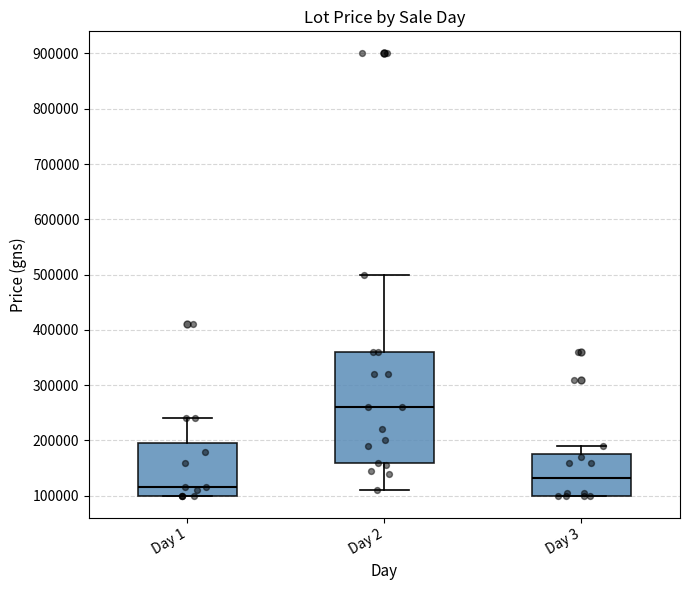

Reading left to right, read every box against the y-axis: the position of its median line, the range the box covers, and the ends of its whiskers. The values are not printed on the chart, so give them approximately, as read against the axis.

Day 1: median 120000, box 100000 to 200000, whiskers 100000 to 240000
Day 2: median 260000, box 160000 to 360000, whiskers 110000 to 500000
Day 3: median 130000, box 100000 to 180000, whiskers 100000 to 190000